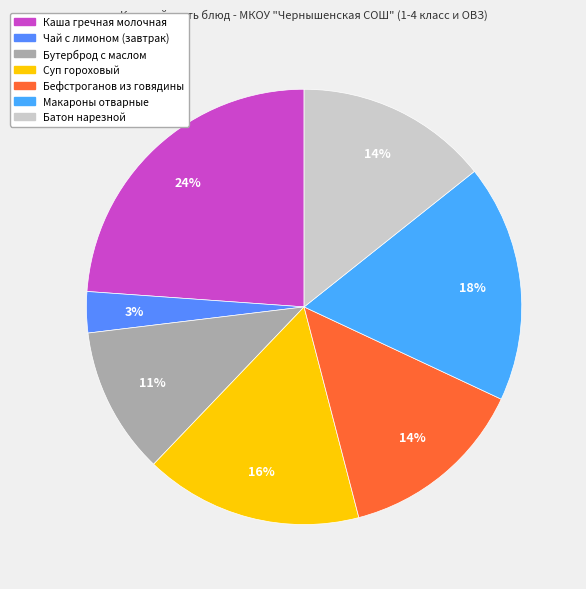

What is the largest slice in the pie chart?

Каша гречная молочная